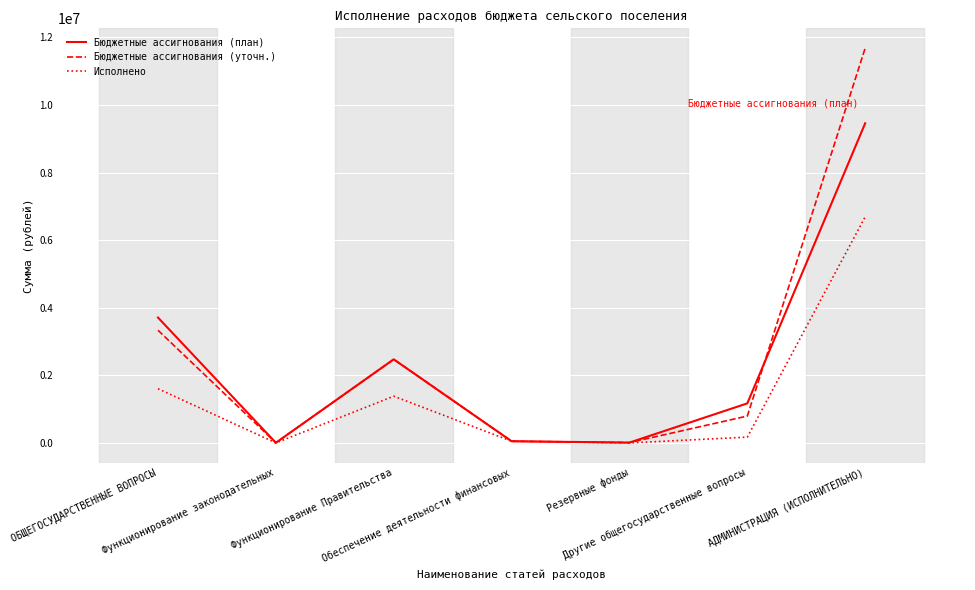

Rank the series by their maximum value, from highest to lowest.

Бюджетные ассигнования (уточн.), Бюджетные ассигнования (план), Исполнено